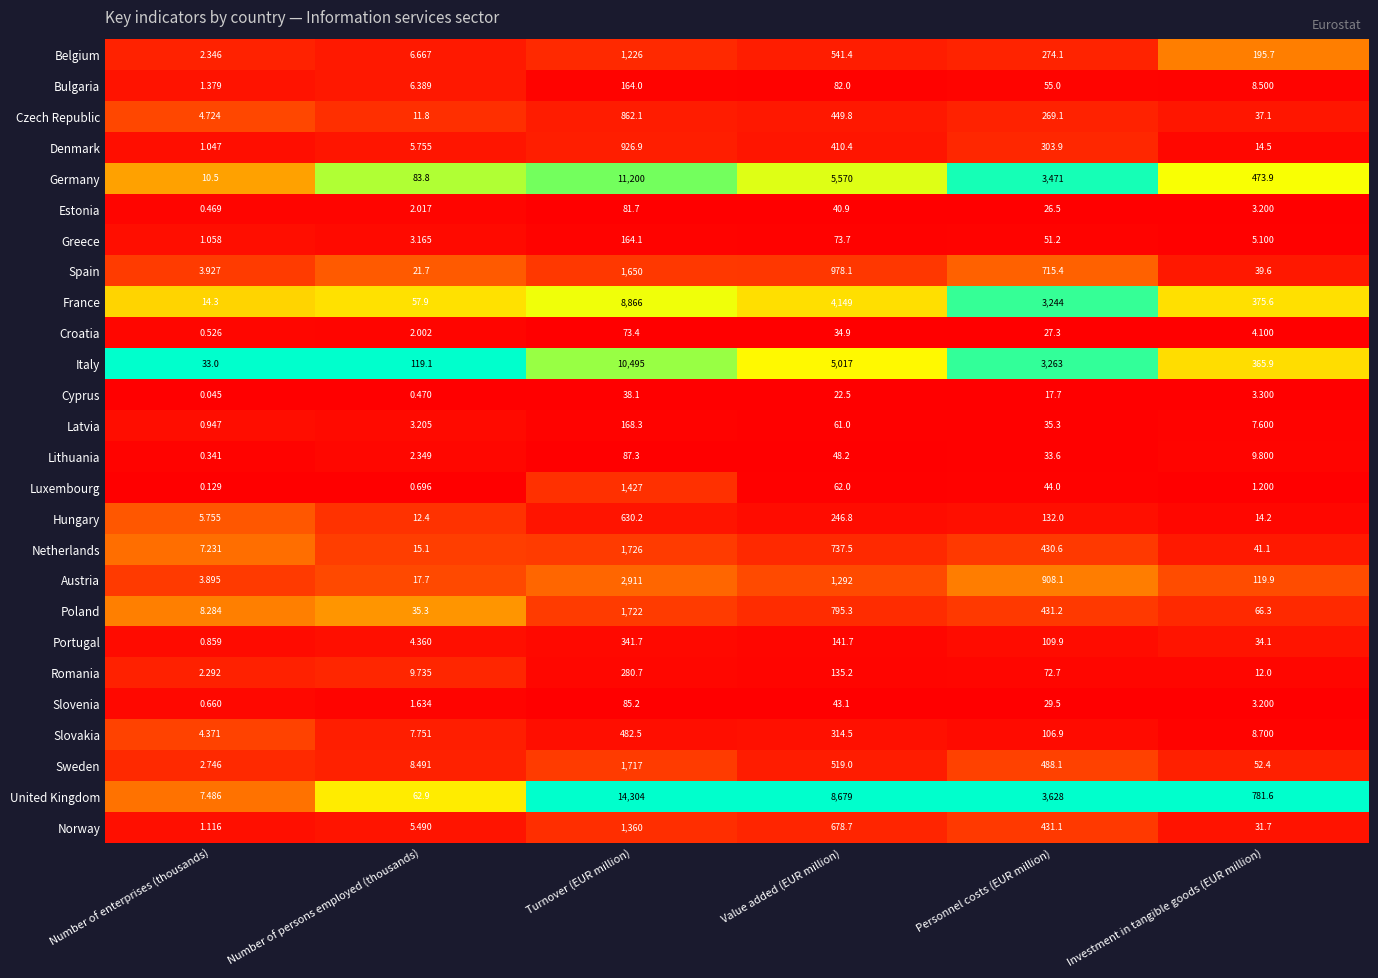

Where is Italy nearest to the value 5264?

Value added (EUR million)